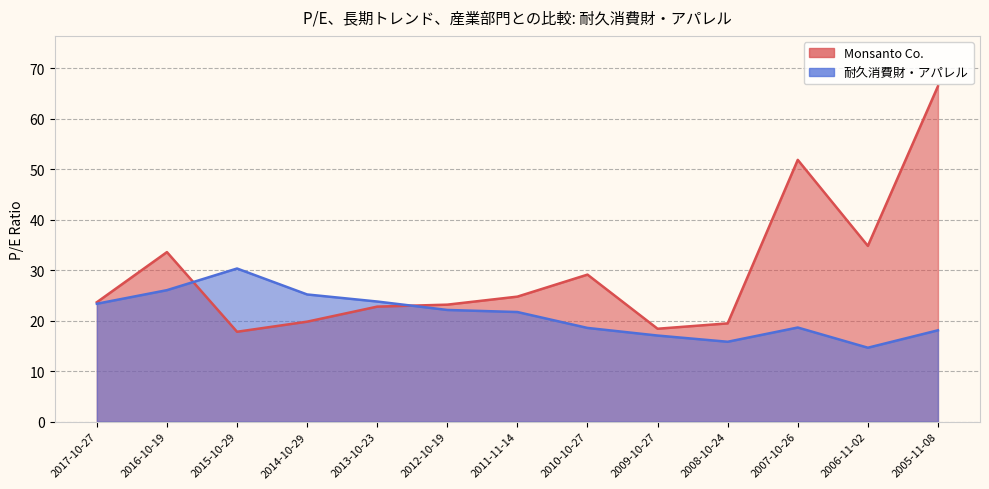

What position from the left is 2013-10-23?

5